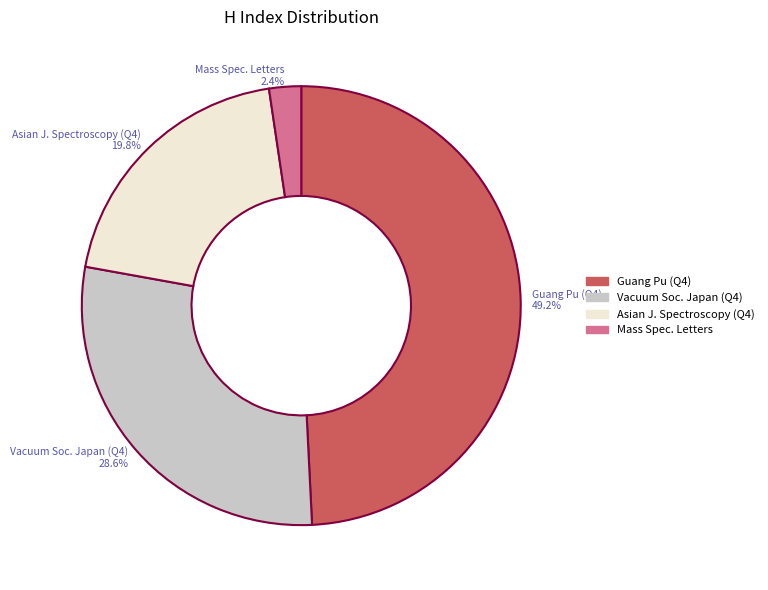

Is there a majority slice in this chart?

No